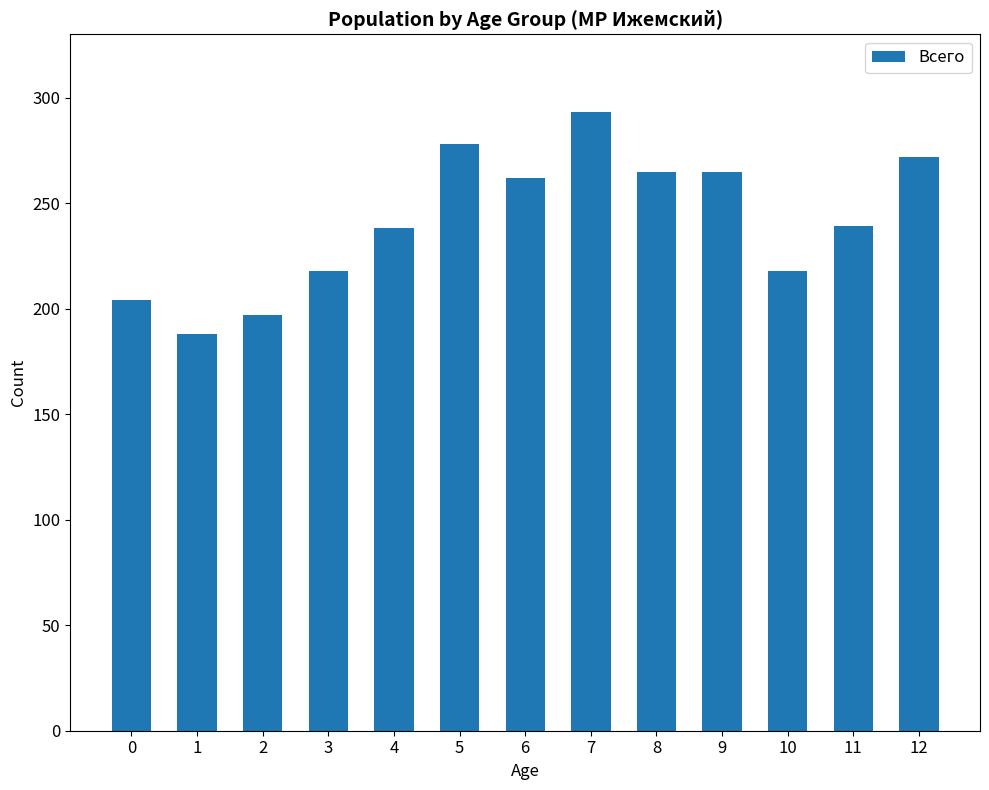

How many bars are there in total?

13